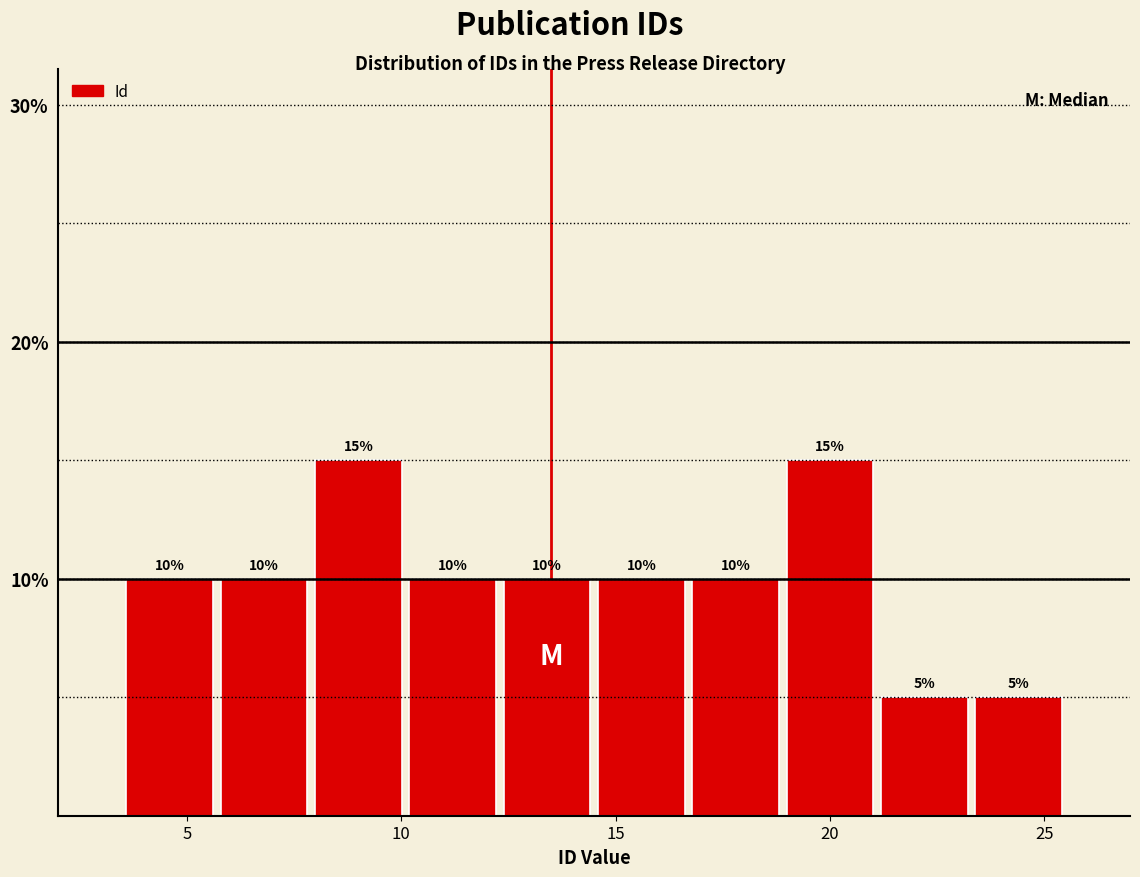

Reading left to right, list every bar in this chart as the range it spans on the x-axis followed by its height. The bar edges are not printed on the chart, so give them approximately, as read against the axis.

3.5 to 5.7: 10
5.7 to 7.9: 10
7.9 to 10.1: 15
10.1 to 12.3: 10
12.3 to 14.5: 10
14.5 to 16.7: 10
16.7 to 18.9: 10
18.9 to 21.1: 15
21.1 to 23.3: 5
23.3 to 25.5: 5